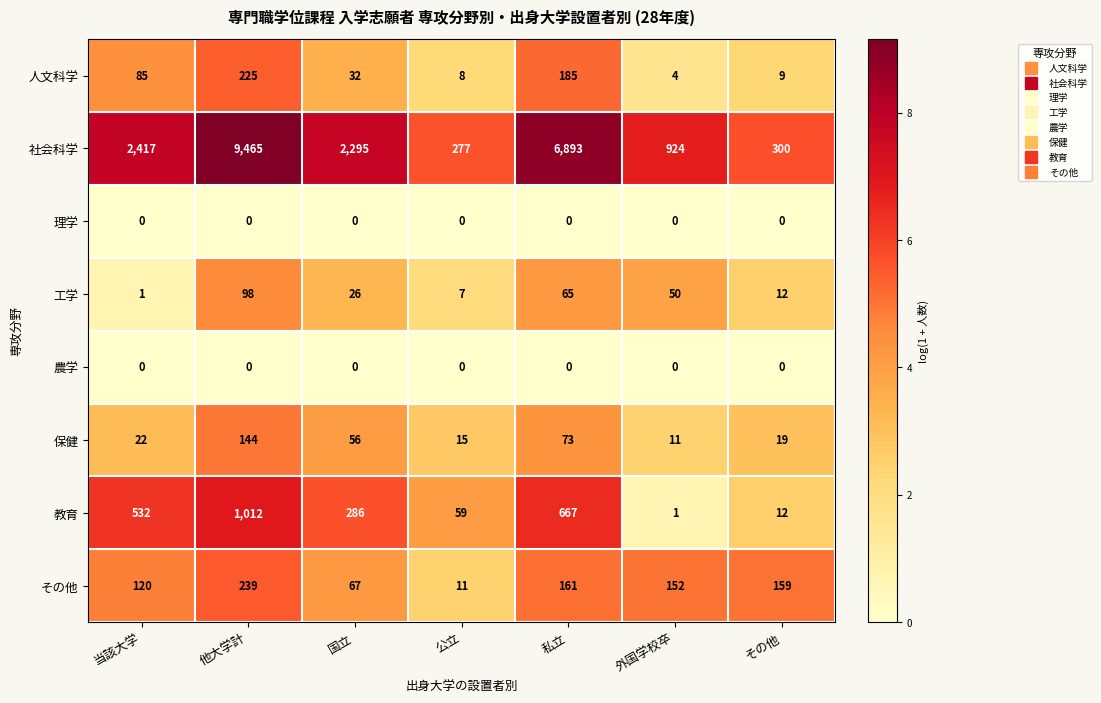

The その他 series shows 152 at 外国学校卒. True or false?

True